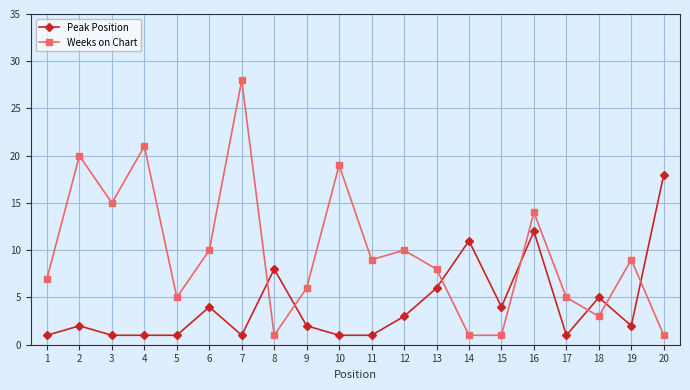

Does the chart have visible grid lines?

Yes